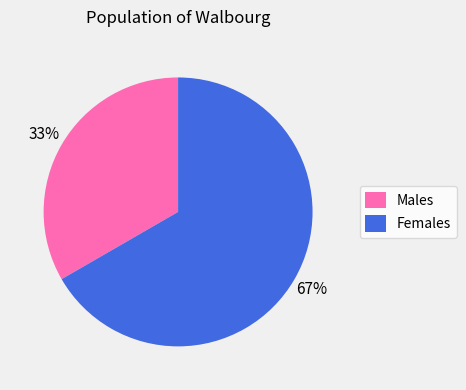

Do Males and Females together represent more than half of the pie?

Yes